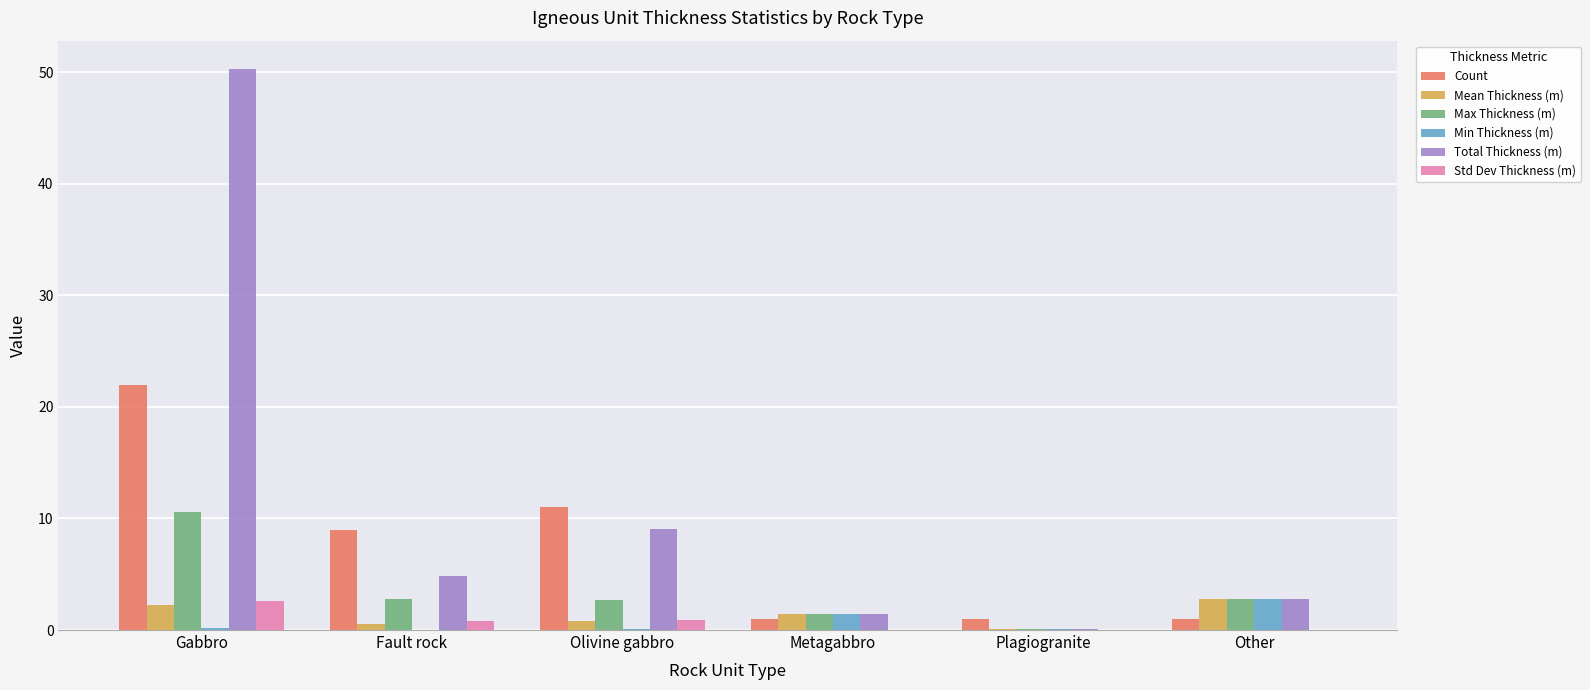

What is the highest value of the Count series?

22.0